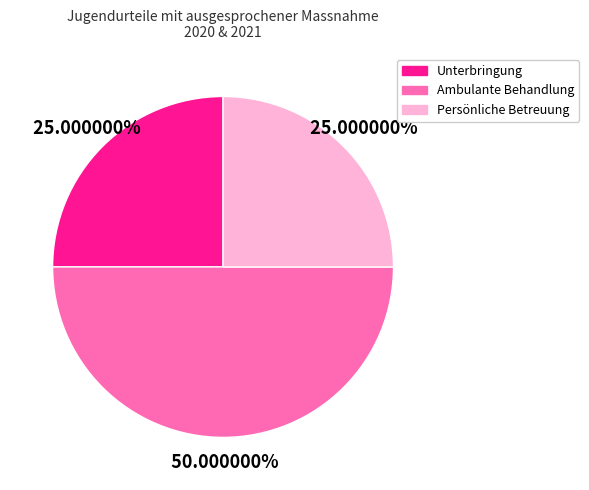

To the nearest percent, what is the average slice percentage?

33%